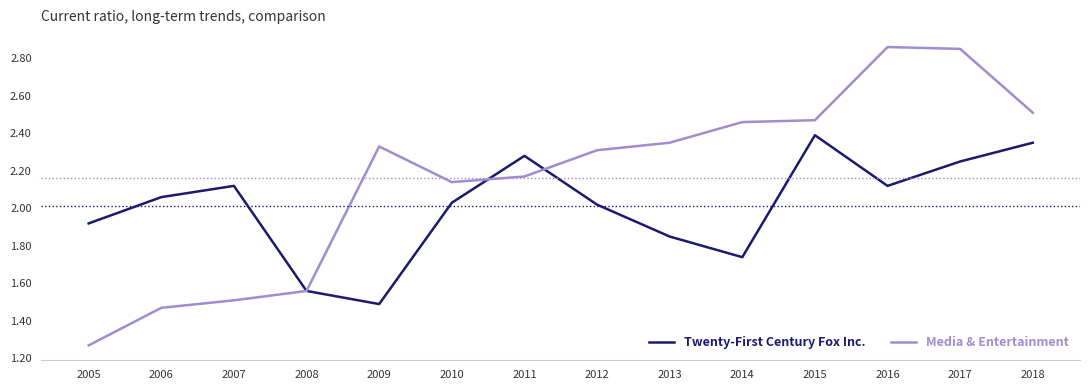

Is this an area chart (filled region under the line)?

No